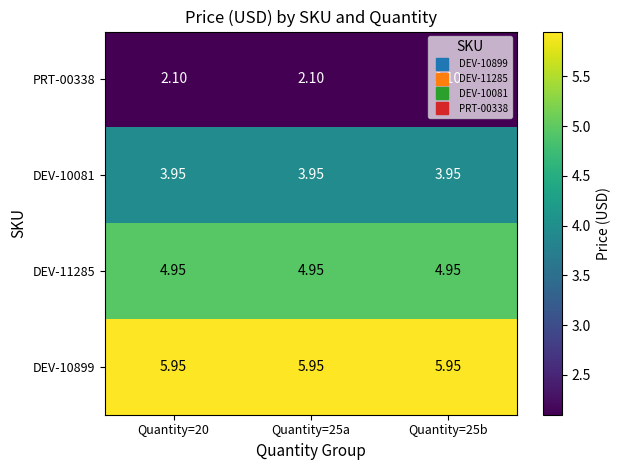

Is the value of DEV-10081 at Quantity=20 greater than the value of DEV-11285 at Quantity=25b?

No